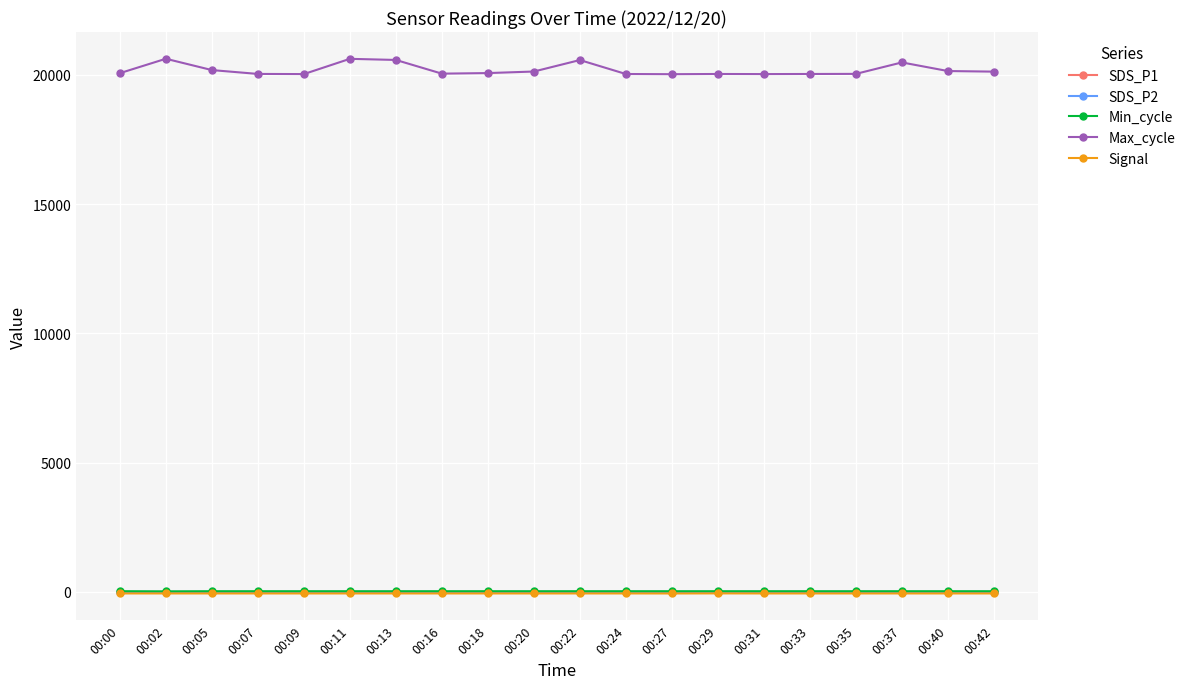

How many data points in SDS_P1 are less than 1?

9